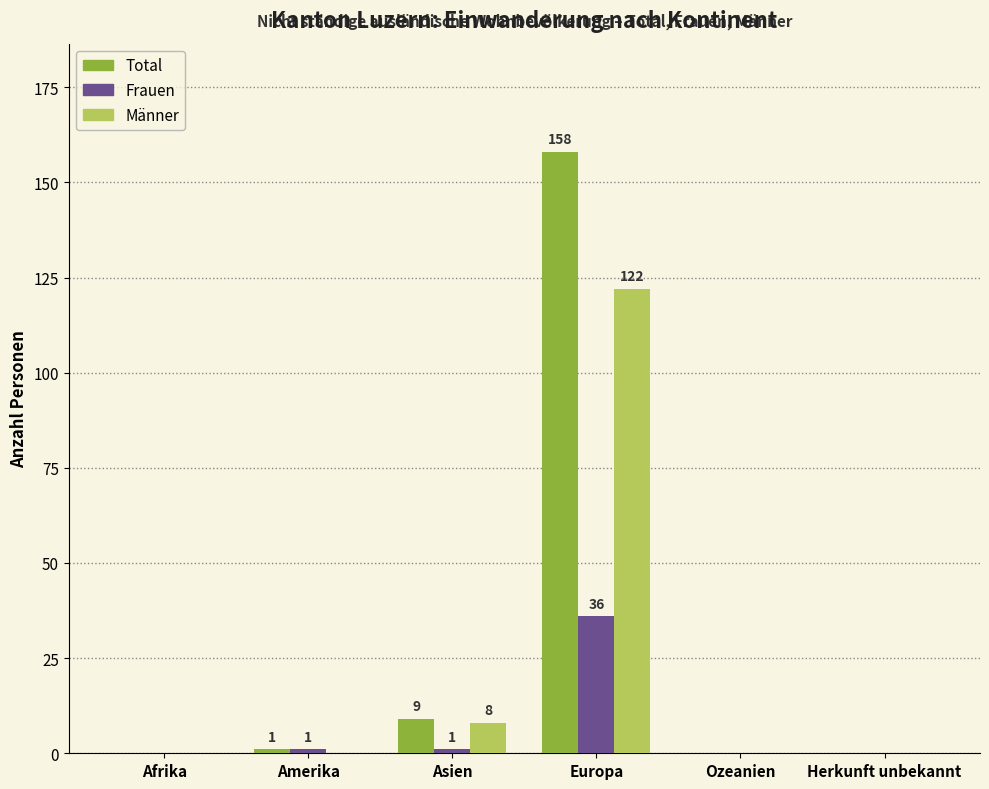

Is it true that Total equals 0 at Afrika?

True